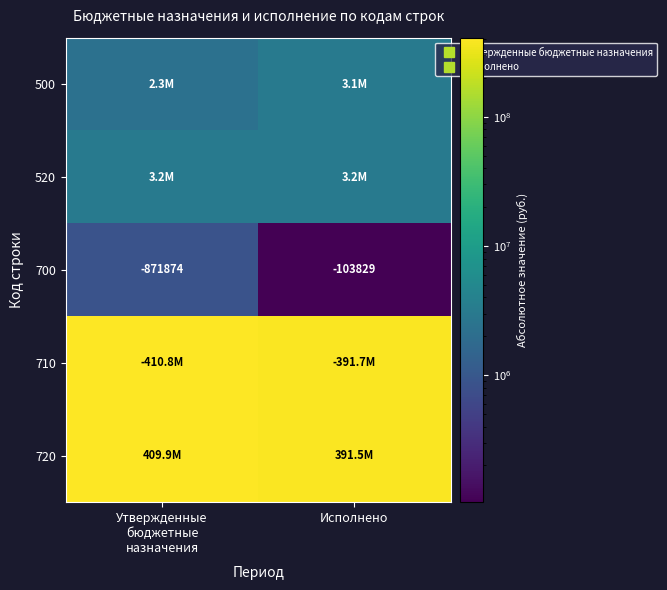

Between Утвержденные
бюджетные
назначения and Исполнено, which is larger?

Исполнено